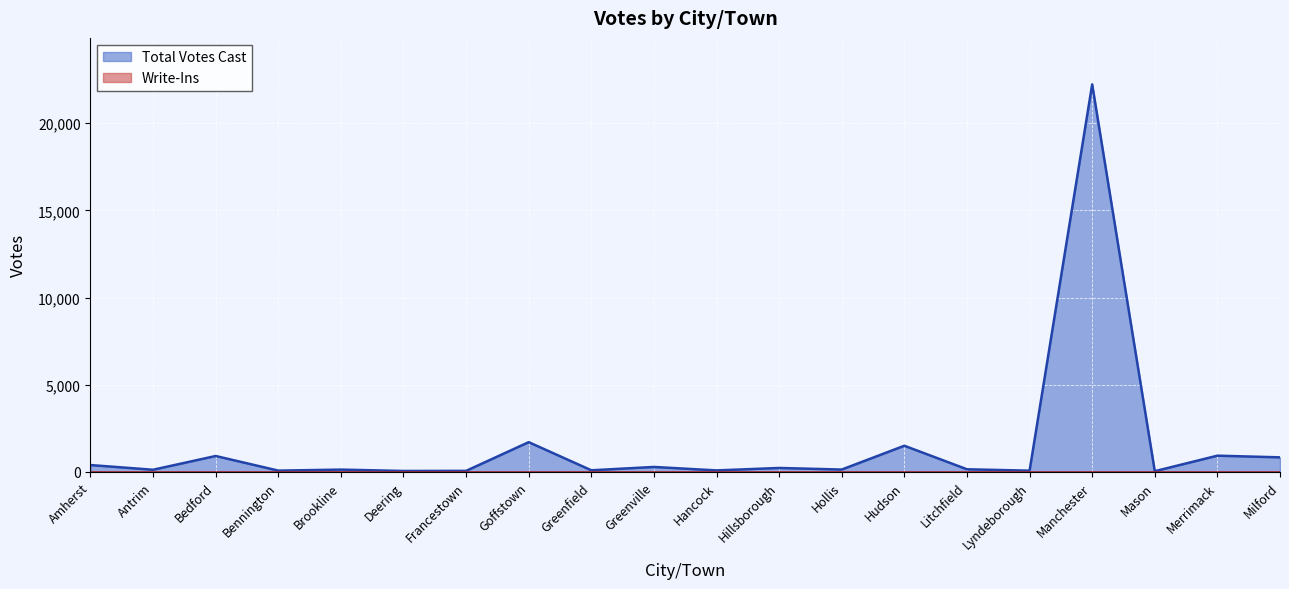

At which label does the data first exceed 149?

Amherst